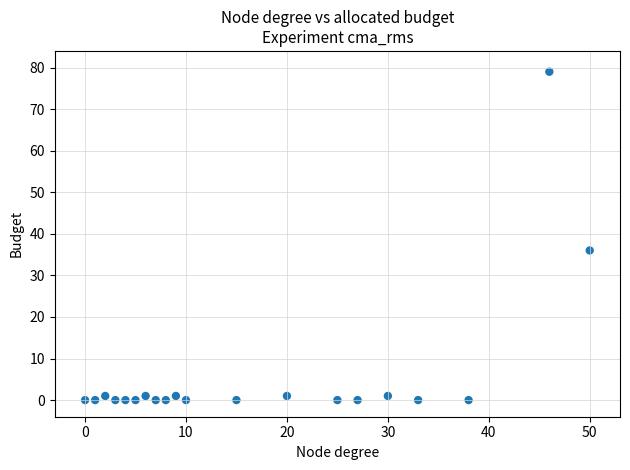

What Y value in the scatter plot is closest to 39?

36